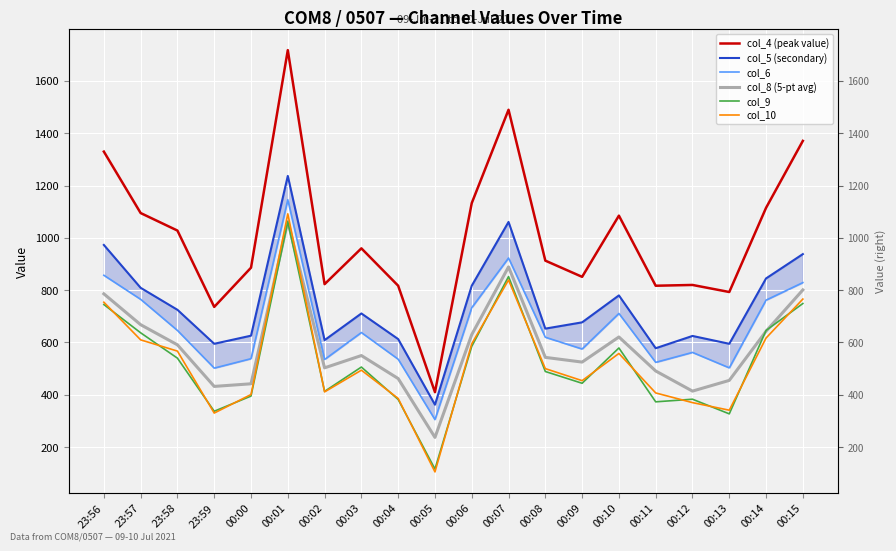

Is it true that col_4 (peak value) equals 793 at 00:13?

True